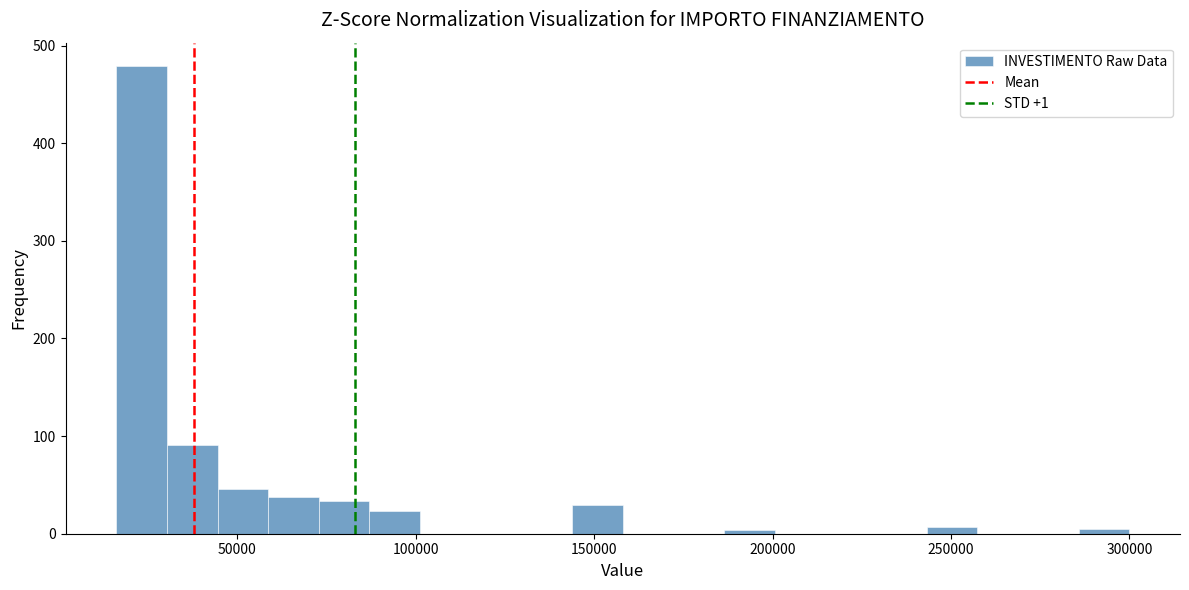

Around what value on the x-axis is the tallest bar? Give the approximate position of its centre, as read against the axis.

25000